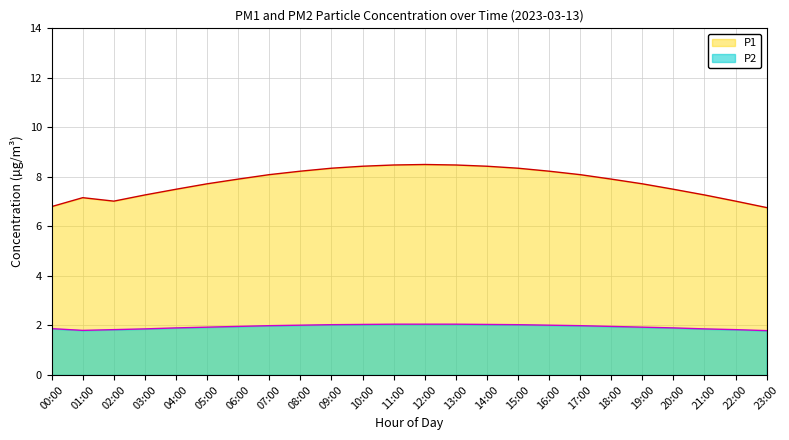

Is the value of P1 at 05:00 greater than the value of P2 at 14:00?

Yes